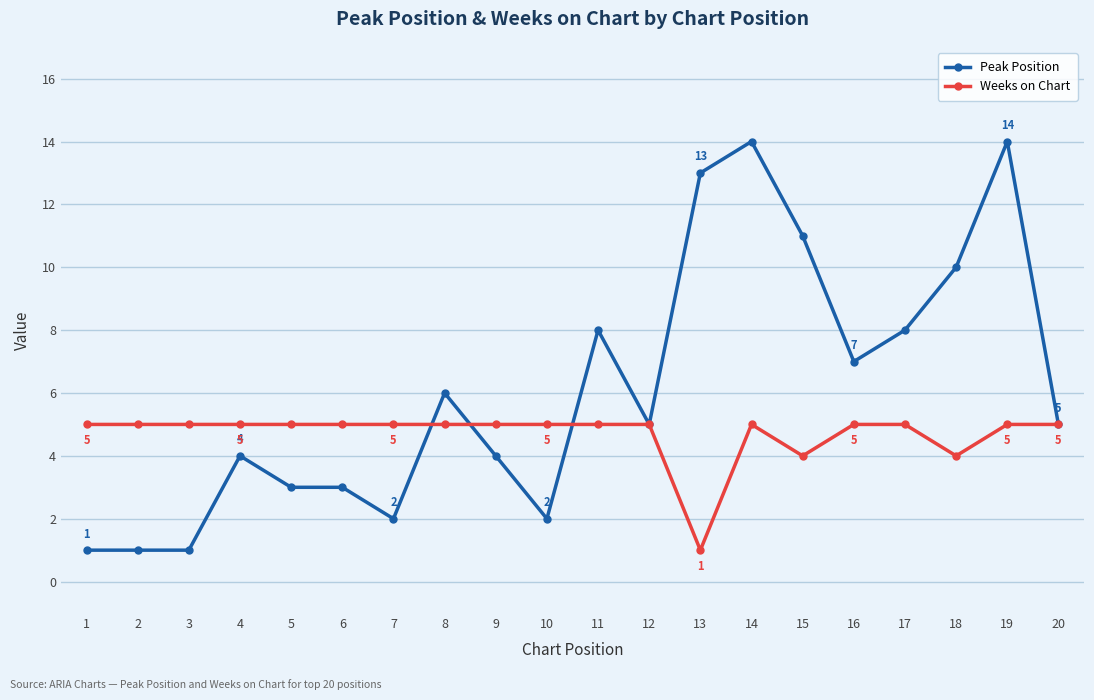

Is the value of Peak Position at 8 greater than the value of Weeks on Chart at 5?

Yes